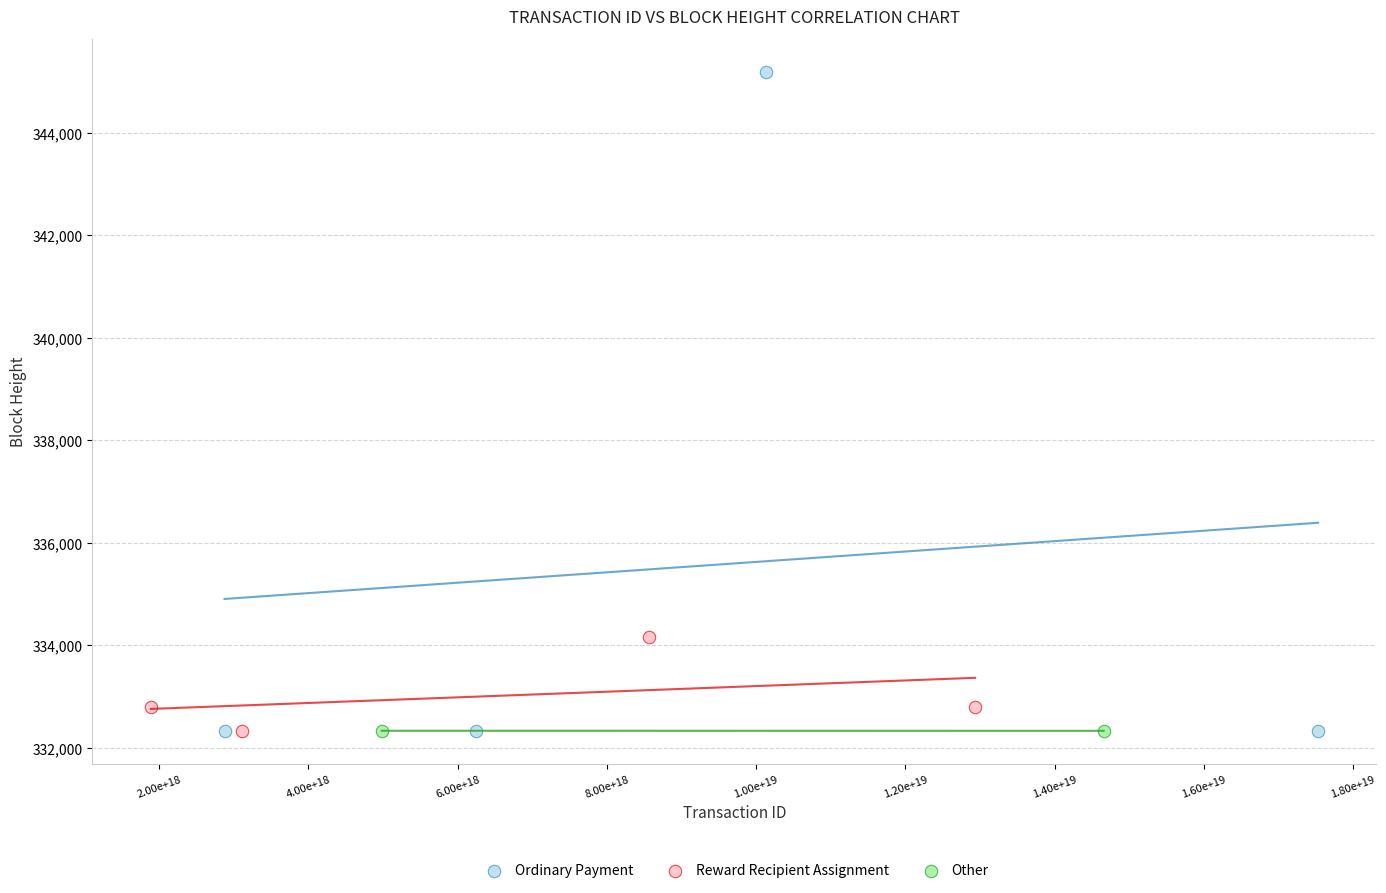

What are all the series names shown in the legend?

Ordinary Payment, Reward Recipient Assignment, Other